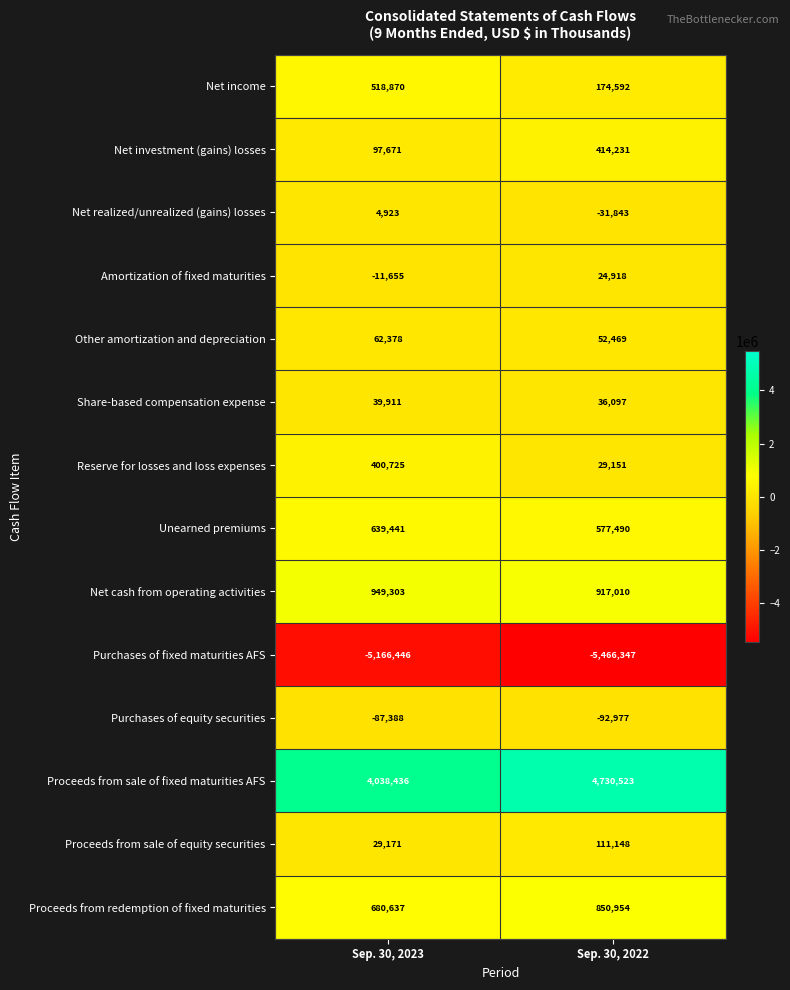

What is the total value across all series at Sep. 30, 2023?

2195977